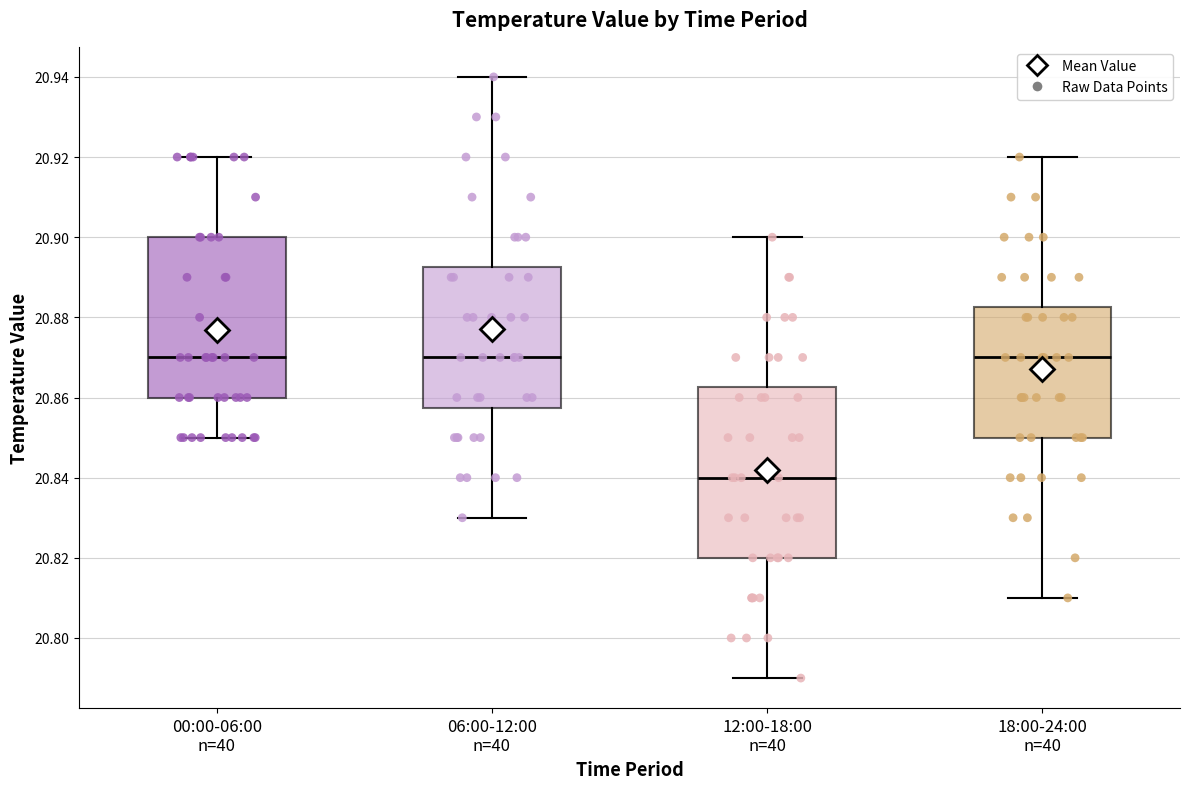

Reading left to right, transcribe this box plot: for each box, give where its median line is, the range the box spans, and where its two whiskers end, as read against the y-axis. The values are not printed on the chart, so give them approximately, as read against the axis.

00:00-06:00 n=40: median 20.870, box 20.860 to 20.900, whiskers 20.850 to 20.920
06:00-12:00 n=40: median 20.870, box 20.858 to 20.892, whiskers 20.830 to 20.940
12:00-18:00 n=40: median 20.840, box 20.820 to 20.862, whiskers 20.790 to 20.900
18:00-24:00 n=40: median 20.870, box 20.850 to 20.882, whiskers 20.810 to 20.920